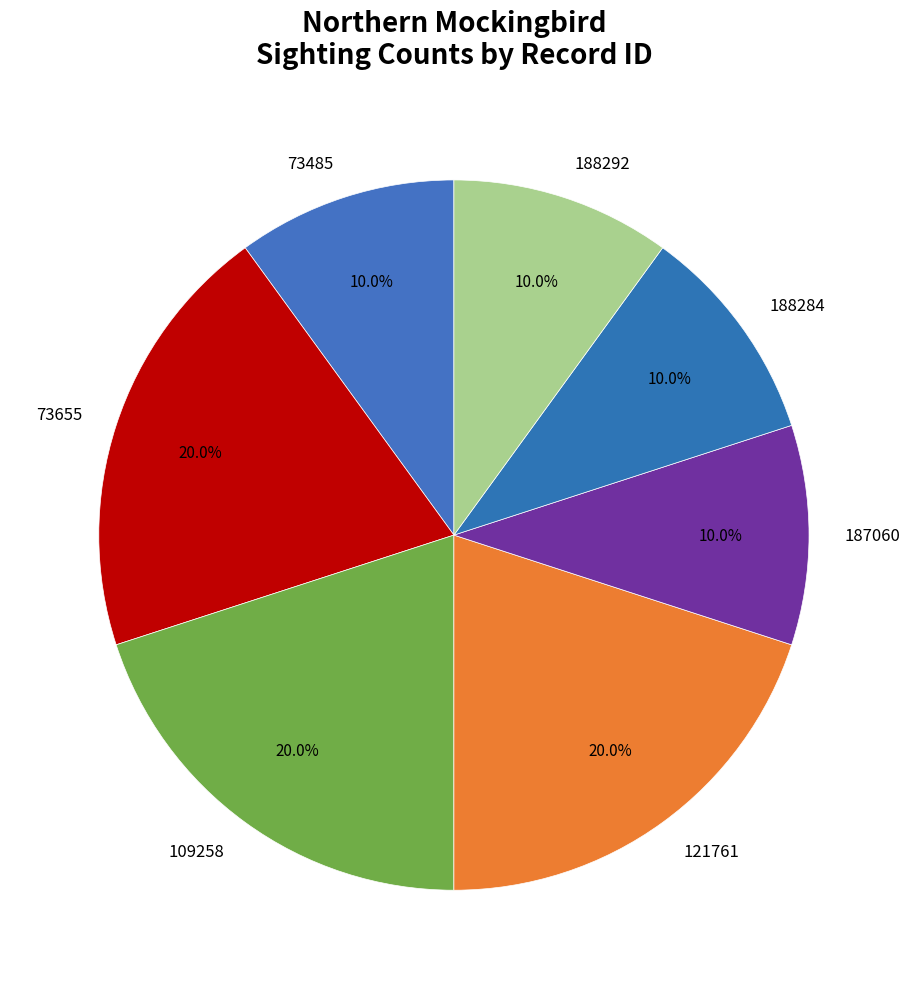

How many slices are in this pie chart?

7